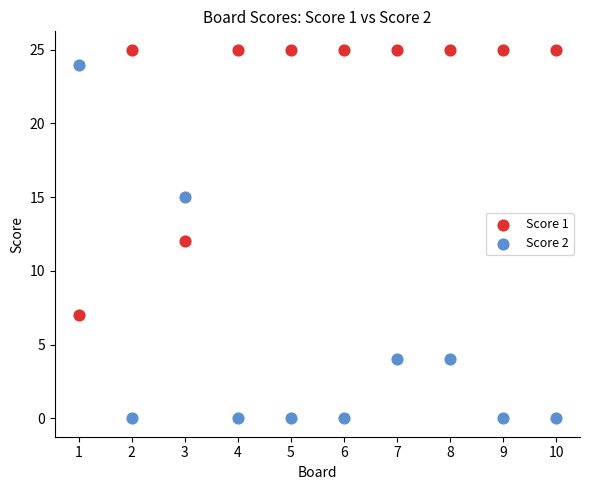

Across all data points, what is the range of Y values (max minus min)?

25